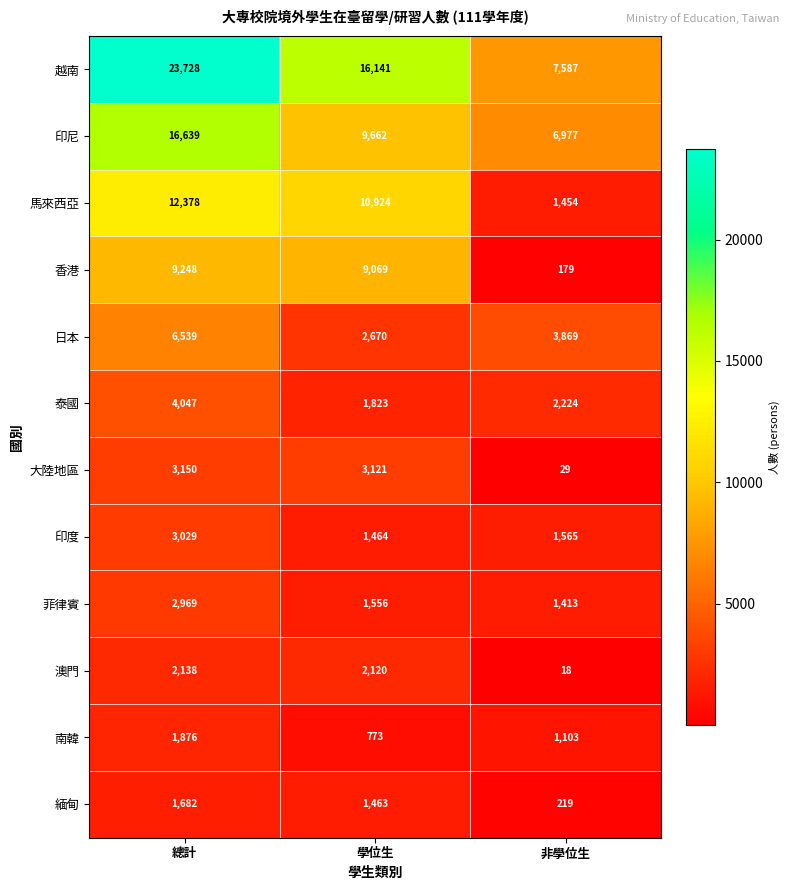

What is the sum of all 馬來西亞 values?

24756